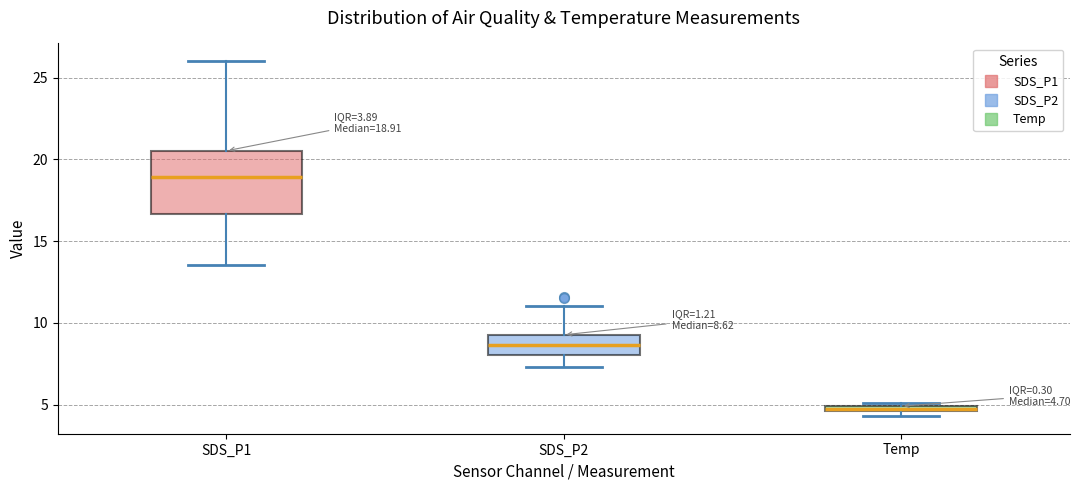

Which box has the highest median line?

SDS_P1